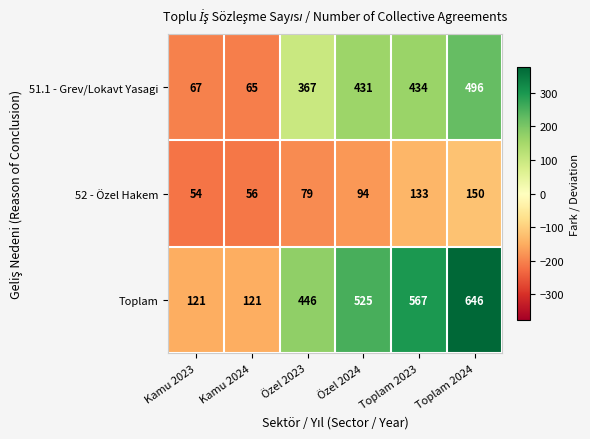

Reading left to right, extract all data points from this chart.

51.1 - Grev/Lokavt Yasagi: 67	65	367	431	434	496
52 - Özel Hakem: 54	56	79	94	133	150
Toplam: 121	121	446	525	567	646